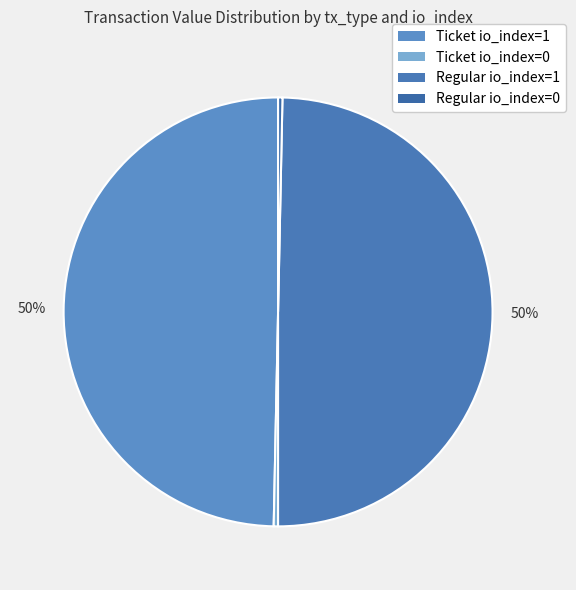

Count the number of slices in the pie.

4